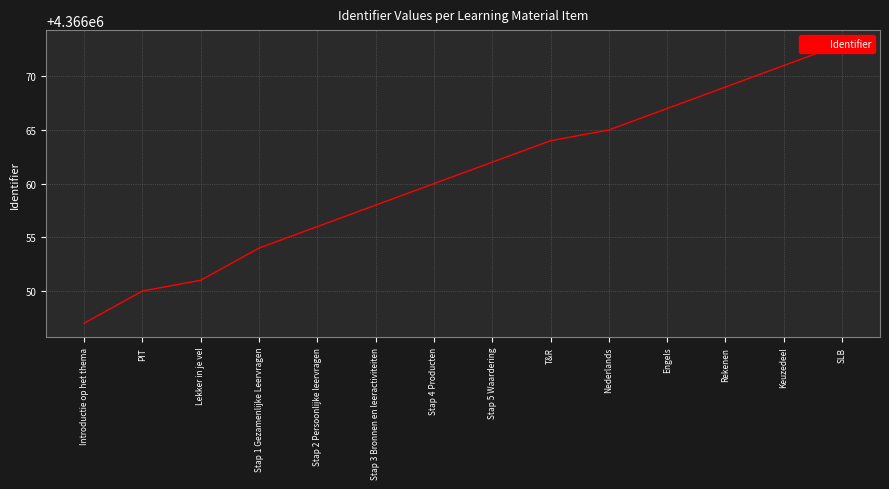

Reading right to left, list all the values displayed in this chart.

4366073	4366071	4366069	4366067	4366065	4366064	4366062	4366060	4366058	4366056	4366054	4366051	4366050	4366047